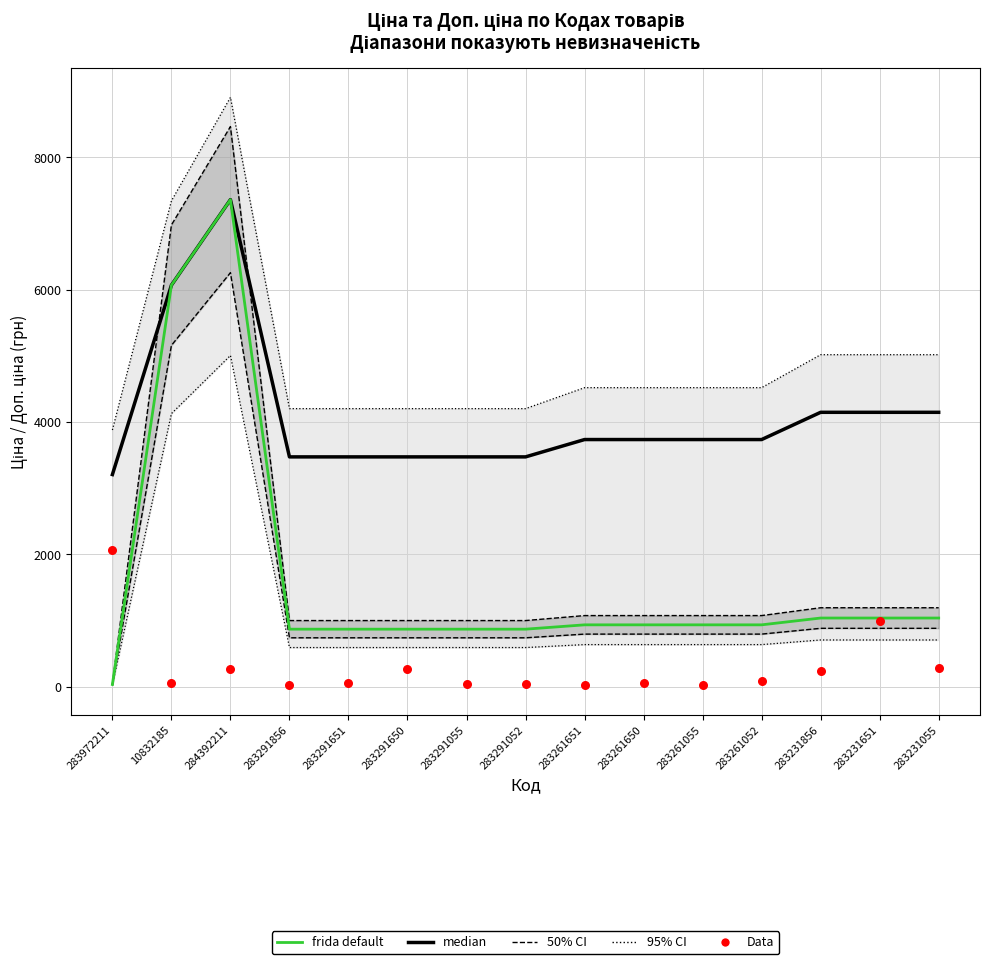

Is the value of Data at 283291651 greater than the value of median at 283231856?

No